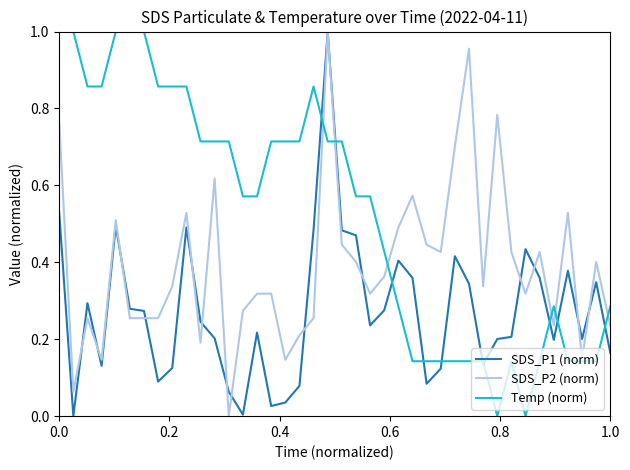

How many lines are shown in the chart?

3